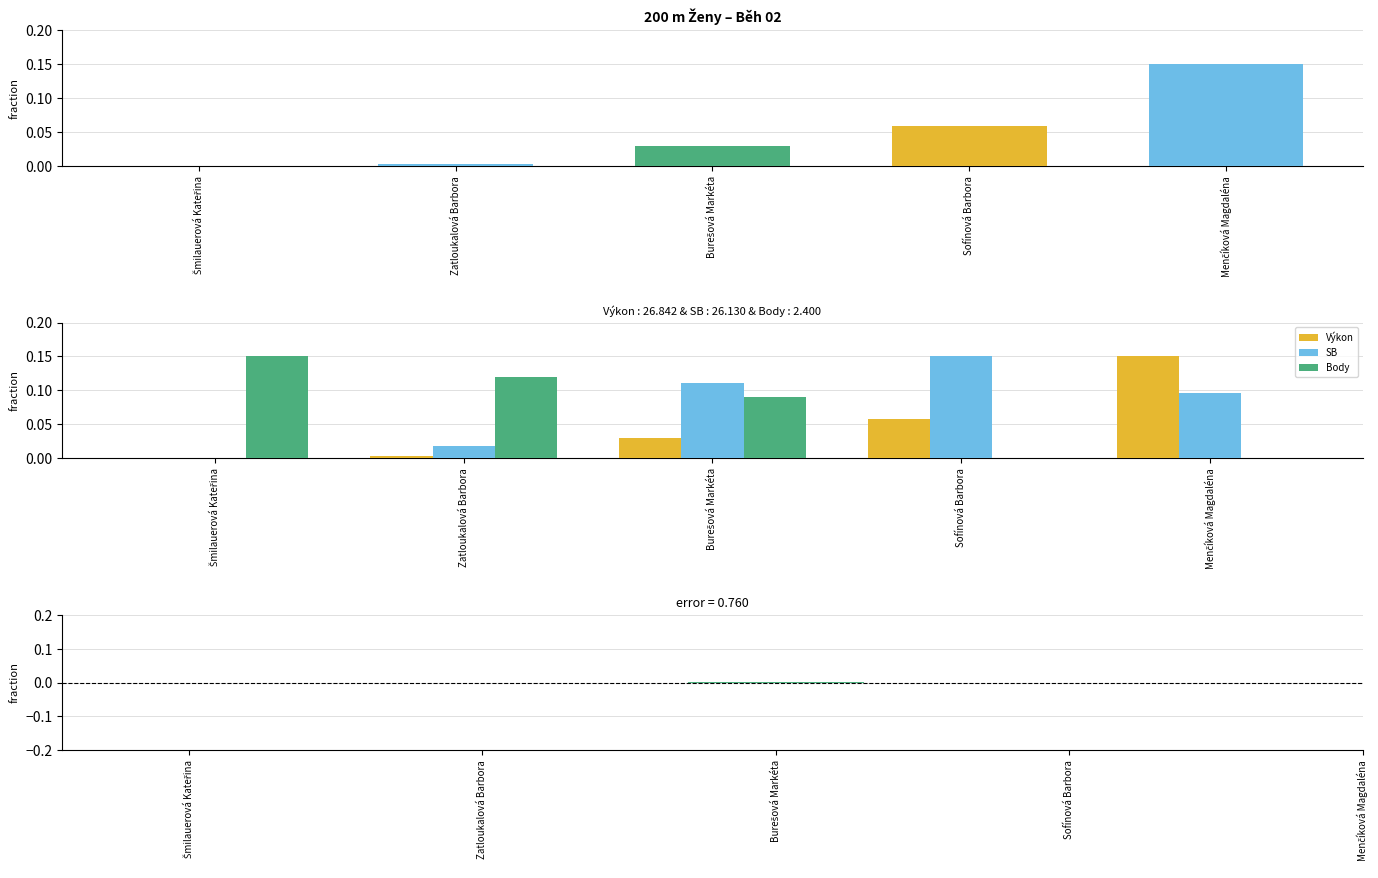

Where is Výkon nearest to the value 0?

Šmilauerová Kateřina